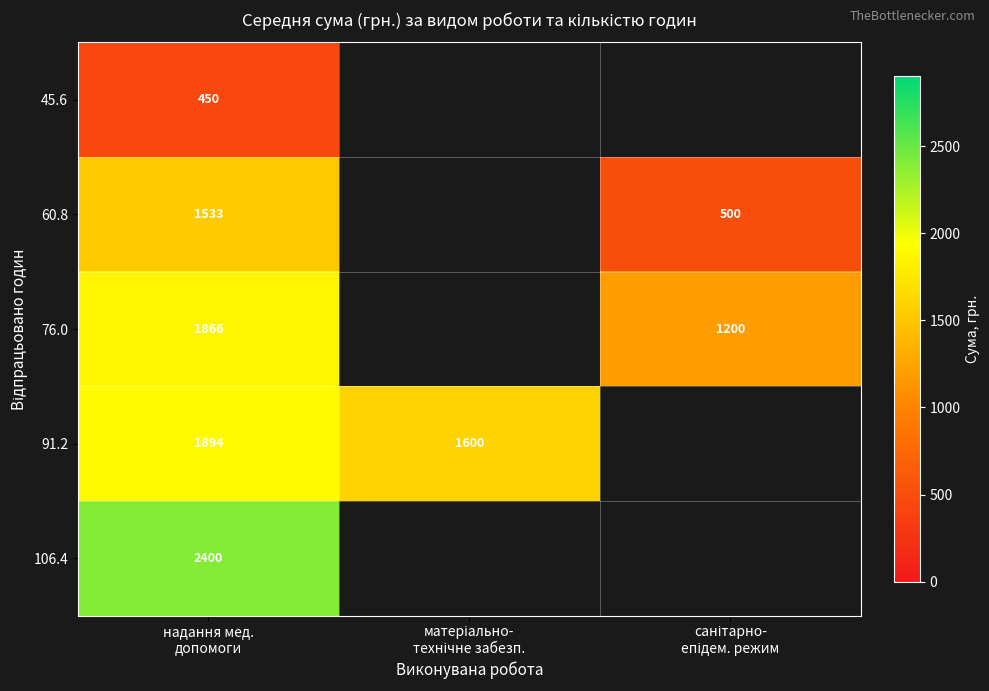

At надання мед.
допомоги, list the series in order from smallest to largest.

45.6, 60.8, 76.0, 91.2, 106.4